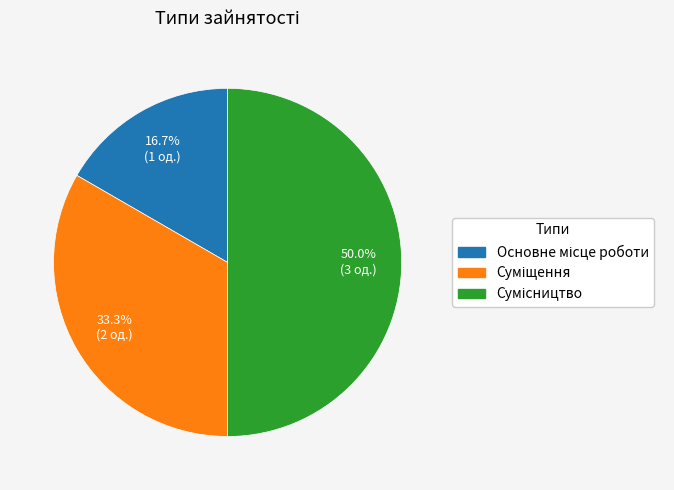

How many slices are in this pie chart?

3